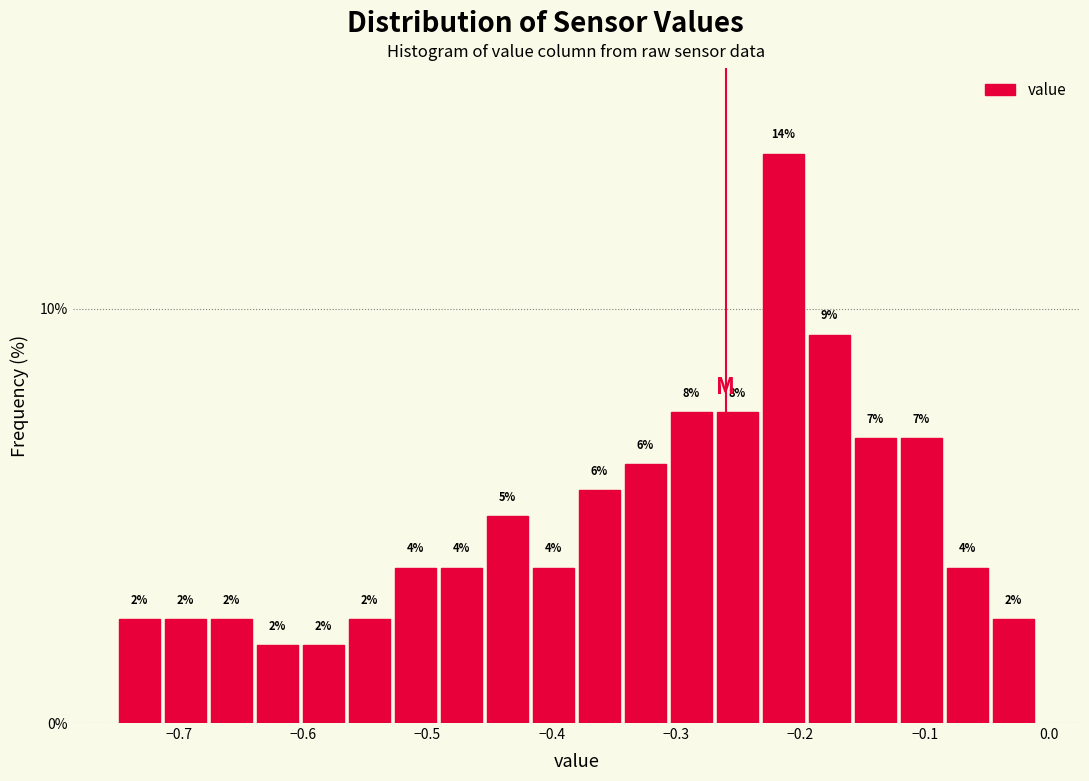

Read against the x-axis, roughly where is the centre of the tallest bar?

-0.21